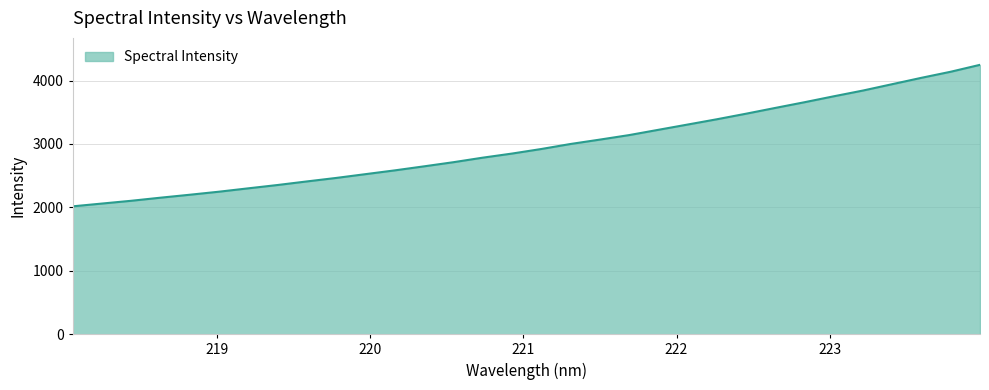

What is the maximum value shown in the chart?

4247.8